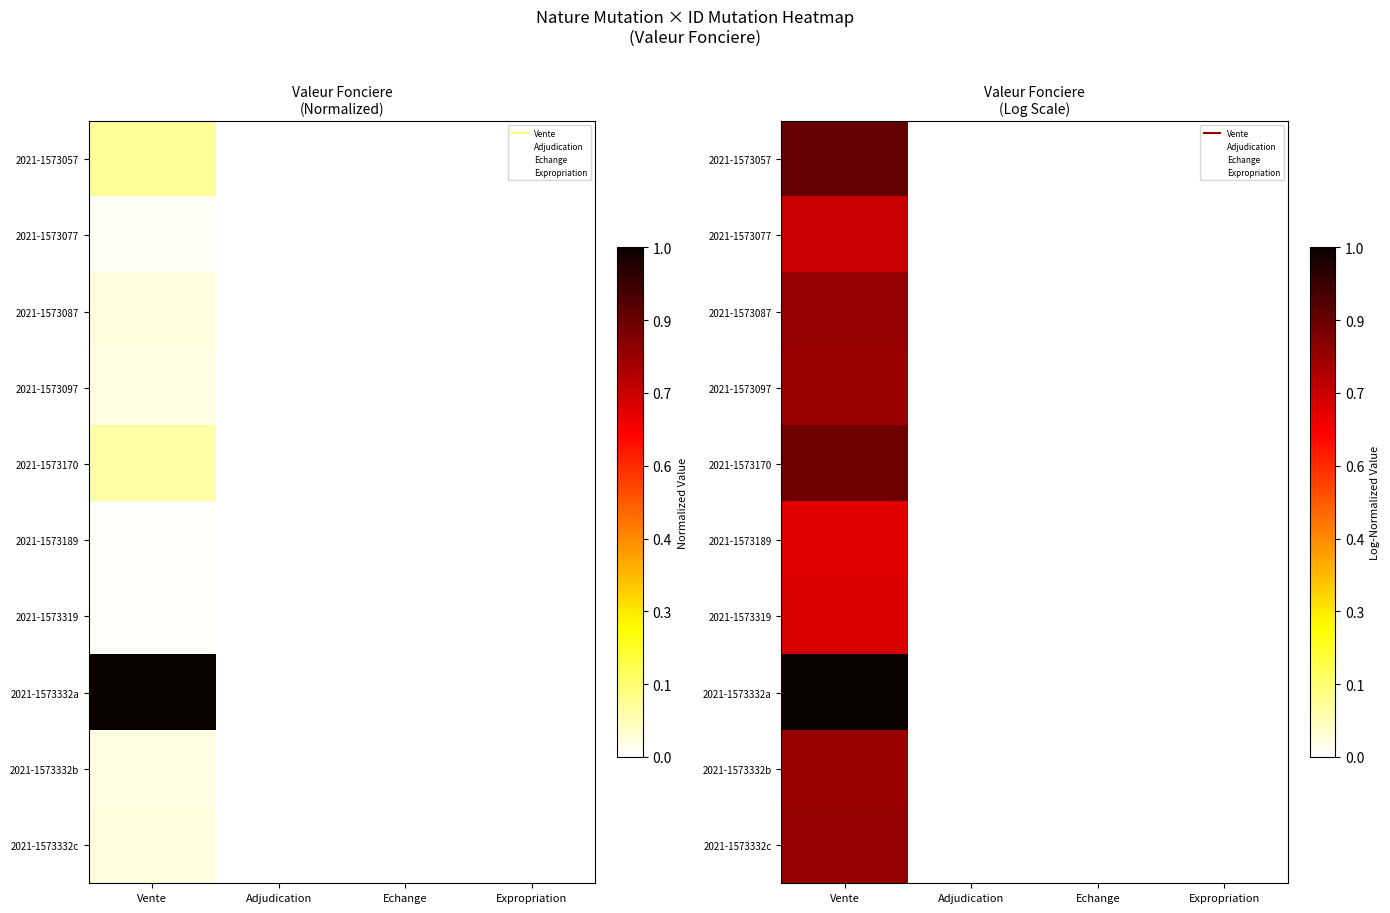

Which series has the largest total across all categories?

2021-1573332a